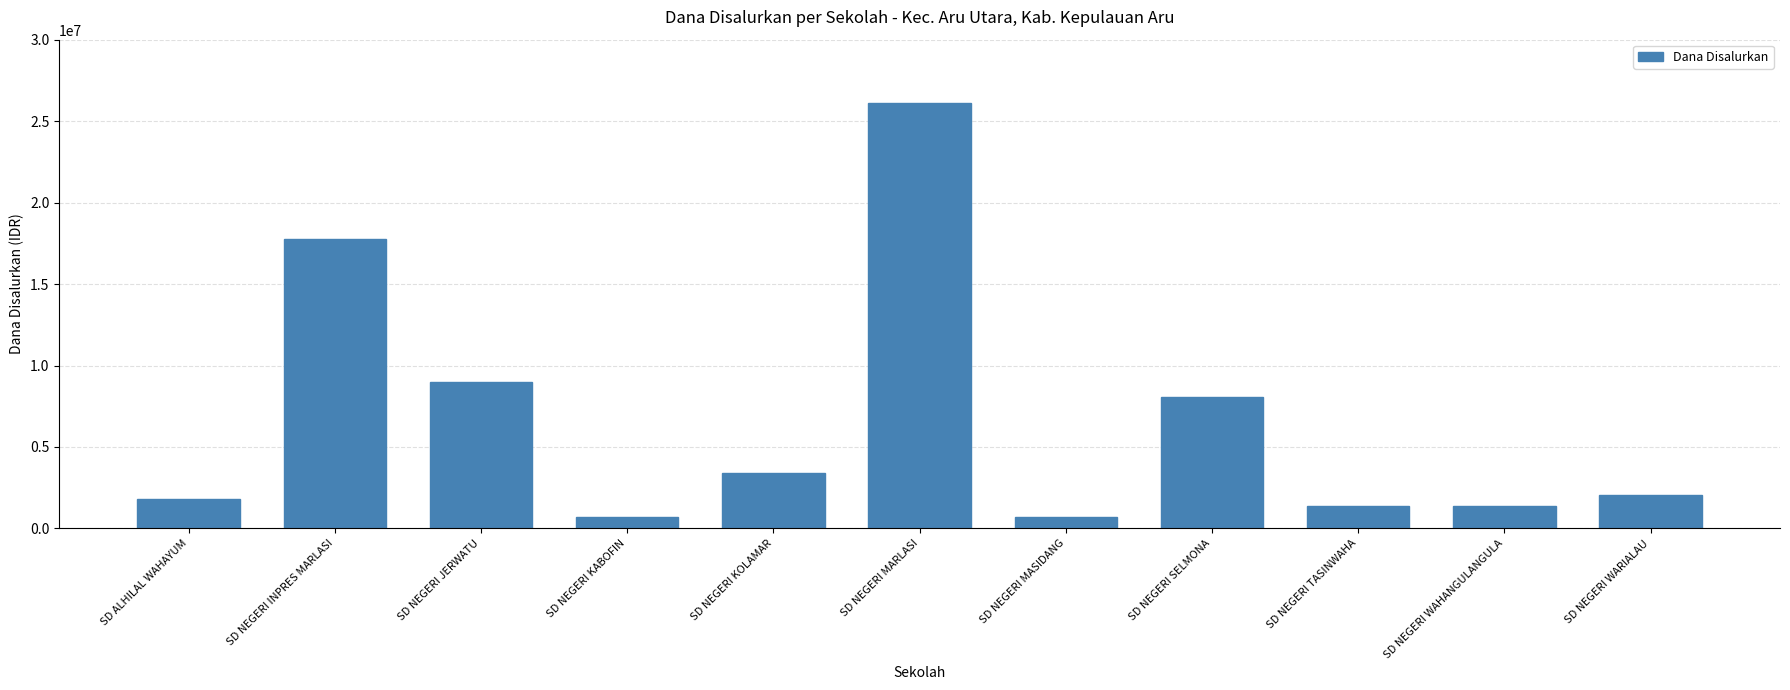

Between SD NEGERI MARLASI and SD NEGERI SELMONA, which is larger?

SD NEGERI MARLASI